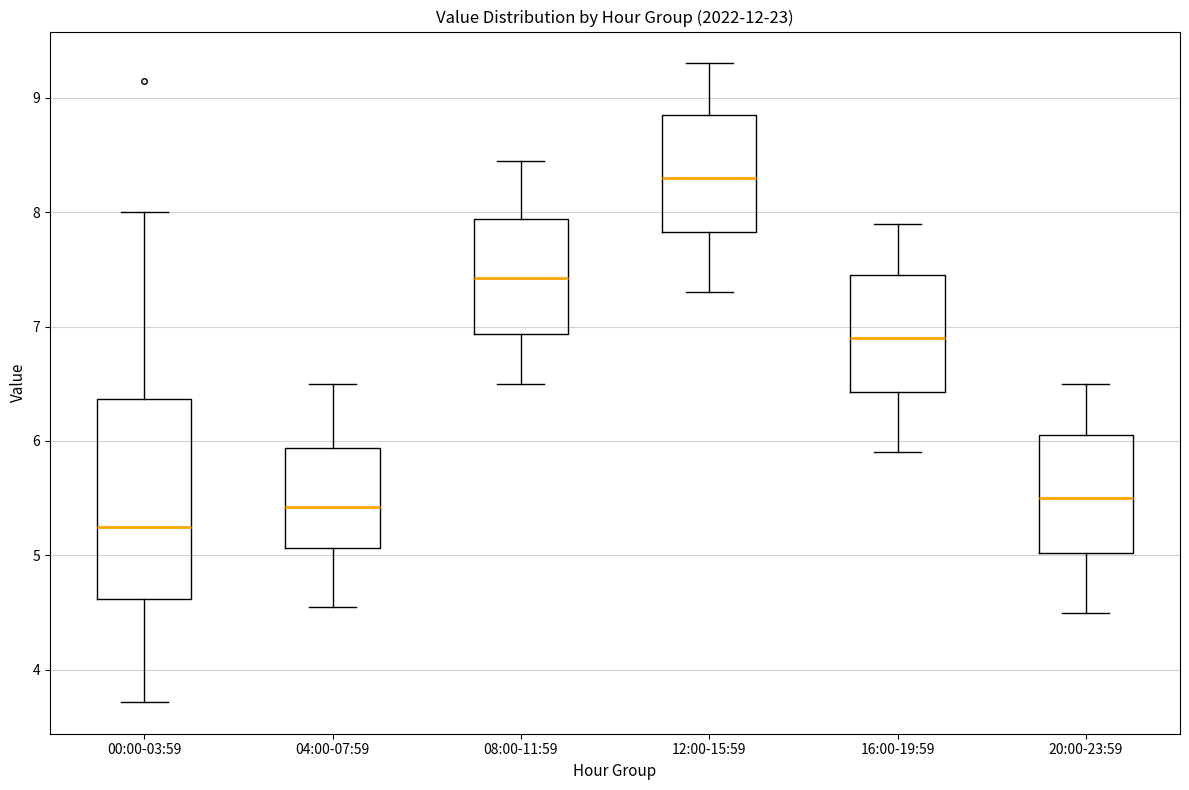

Reading left to right, read every box against the y-axis: the position of its median line, the range the box covers, and the ends of its whiskers. The values are not printed on the chart, so give them approximately, as read against the axis.

00:00-03:59: median 5.3, box 4.6 to 6.4, whiskers 3.7 to 8.0
04:00-07:59: median 5.4, box 5.1 to 5.9, whiskers 4.6 to 6.5
08:00-11:59: median 7.4, box 6.9 to 7.9, whiskers 6.5 to 8.5
12:00-15:59: median 8.3, box 7.8 to 8.9, whiskers 7.3 to 9.3
16:00-19:59: median 6.9, box 6.4 to 7.5, whiskers 5.9 to 7.9
20:00-23:59: median 5.5, box 5.0 to 6.1, whiskers 4.5 to 6.5